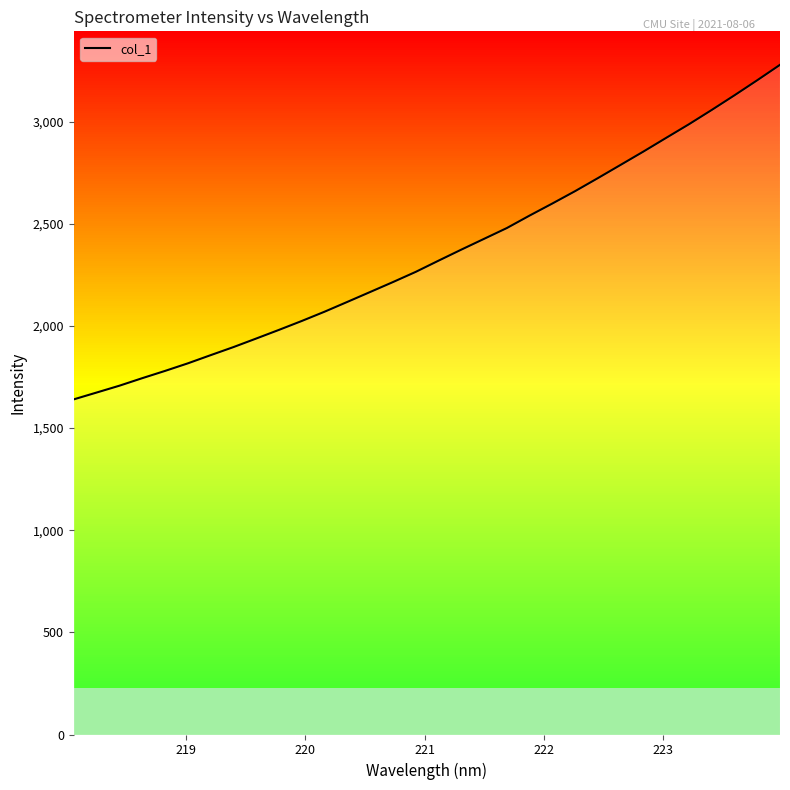

What is the smallest value displayed?

1640.2